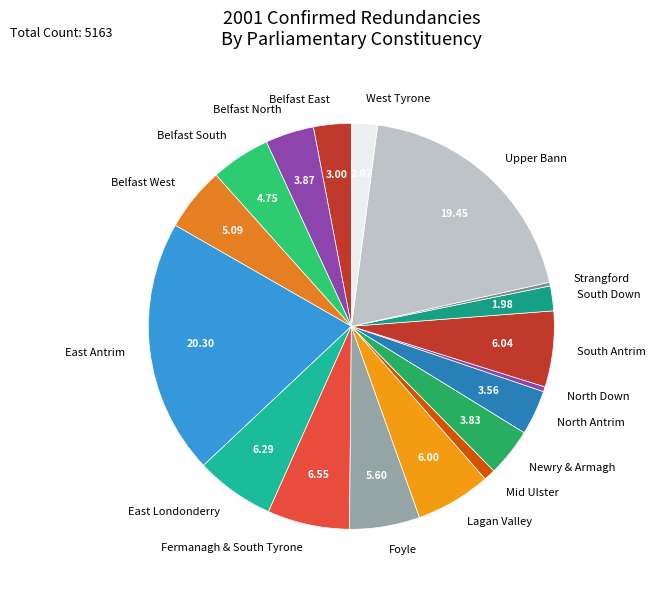

Does East Londonderry represent more than half of the total?

No